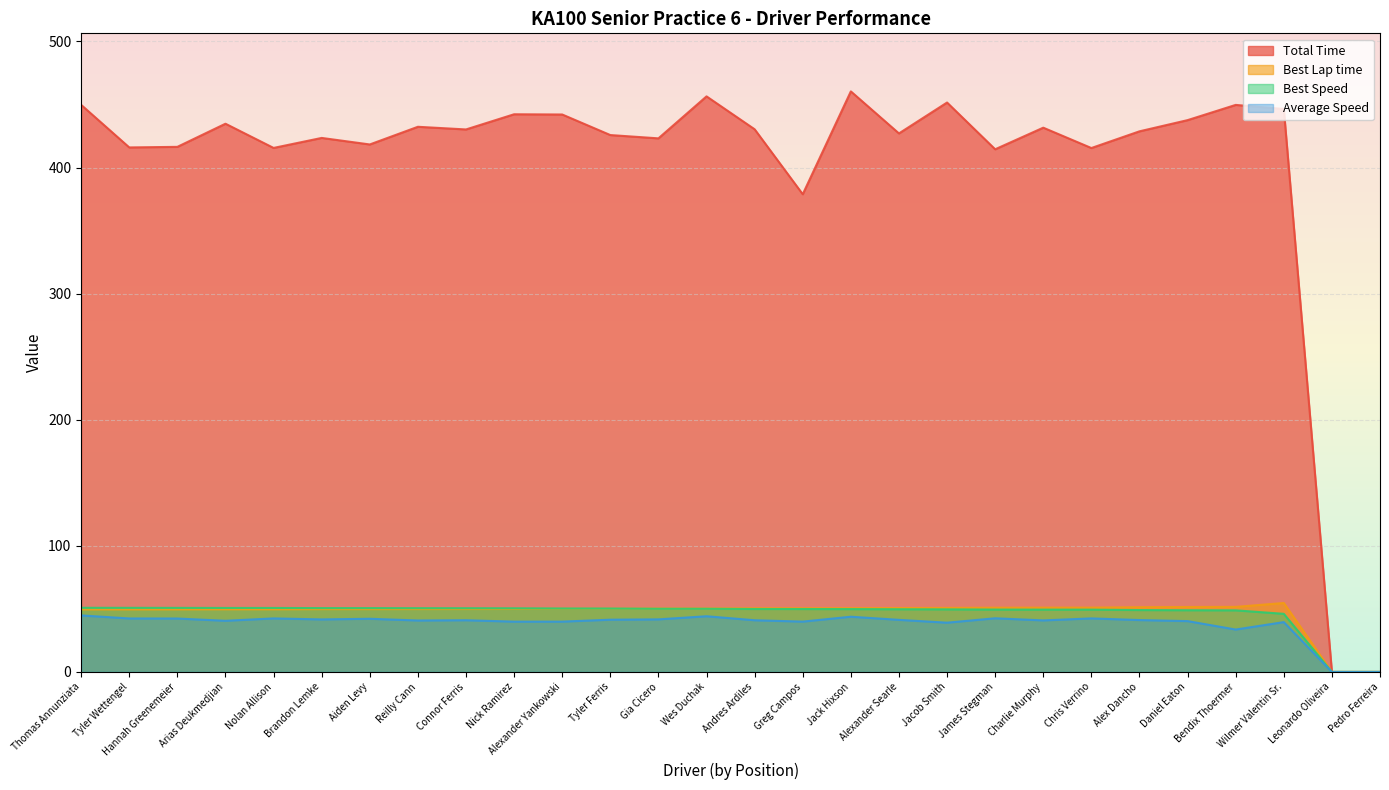

Reading left to right, what are all the values shown in this chart?

Total Time: 449.7	416.0	416.4	434.8	415.6	423.5	418.3	432.3	430.2	442.3	442.1	425.8	423.2	456.5	430.4	378.8	460.4	427.1	451.6	414.5	431.6	415.5	428.7	437.6	449.7	446.5	0.0	0.0
Best Lap time: 49.5	49.6	49.6	49.7	49.7	49.8	49.8	49.8	49.9	49.9	50.1	50.1	50.3	50.3	50.5	50.5	50.6	50.7	50.8	50.9	51.0	51.0	51.3	51.5	51.6	54.7	0.0	0.0
Best Speed: 50.9	50.8	50.8	50.8	50.7	50.6	50.6	50.6	50.5	50.5	50.3	50.3	50.1	50.1	49.9	49.9	49.8	49.7	49.6	49.5	49.4	49.4	49.1	48.9	48.8	46.1	0.0	0.0
Average Speed: 44.8	42.4	42.4	40.6	42.4	41.7	42.2	40.8	41.0	39.9	39.9	41.4	41.7	44.2	41.0	39.9	43.8	41.3	39.1	42.6	40.9	42.5	41.1	40.3	33.6	39.5	0.0	0.0